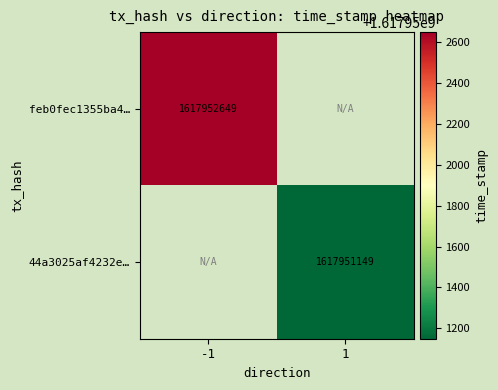

At how many categories does at least one series exceed 299145988?

2